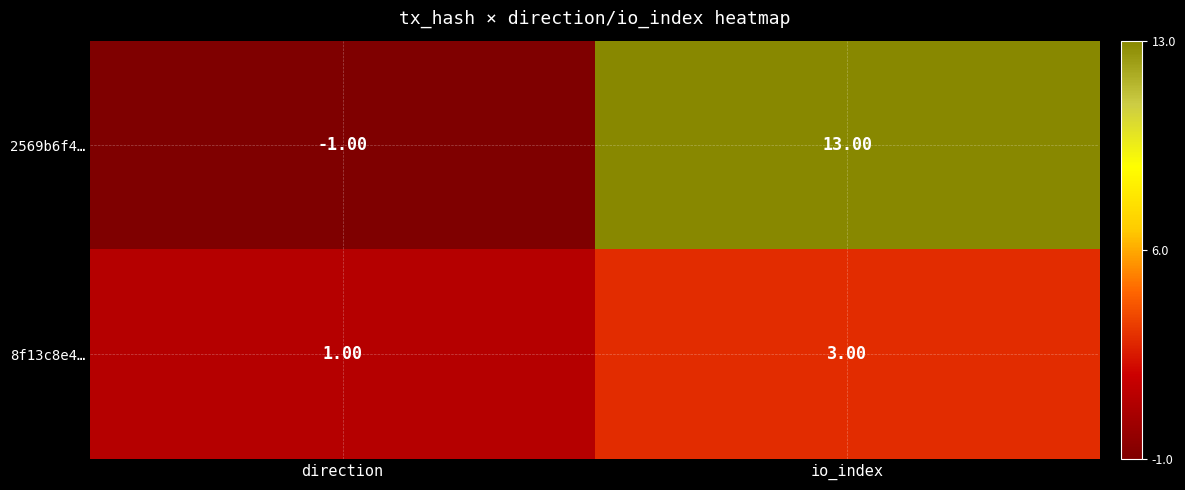

Which series has the largest total across all categories?

2569b6f4…